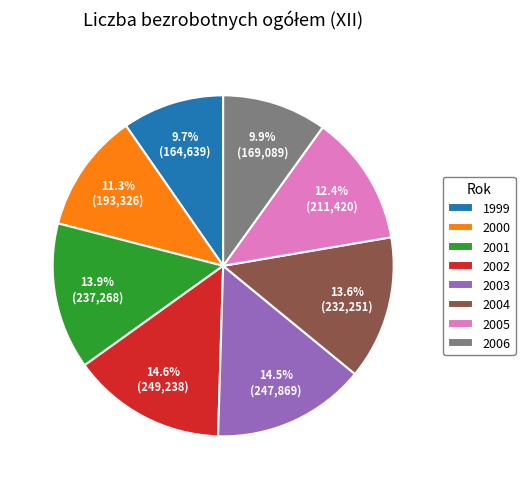

To the nearest percent, what is the difference between the largest and smallest slice percentages?

5%